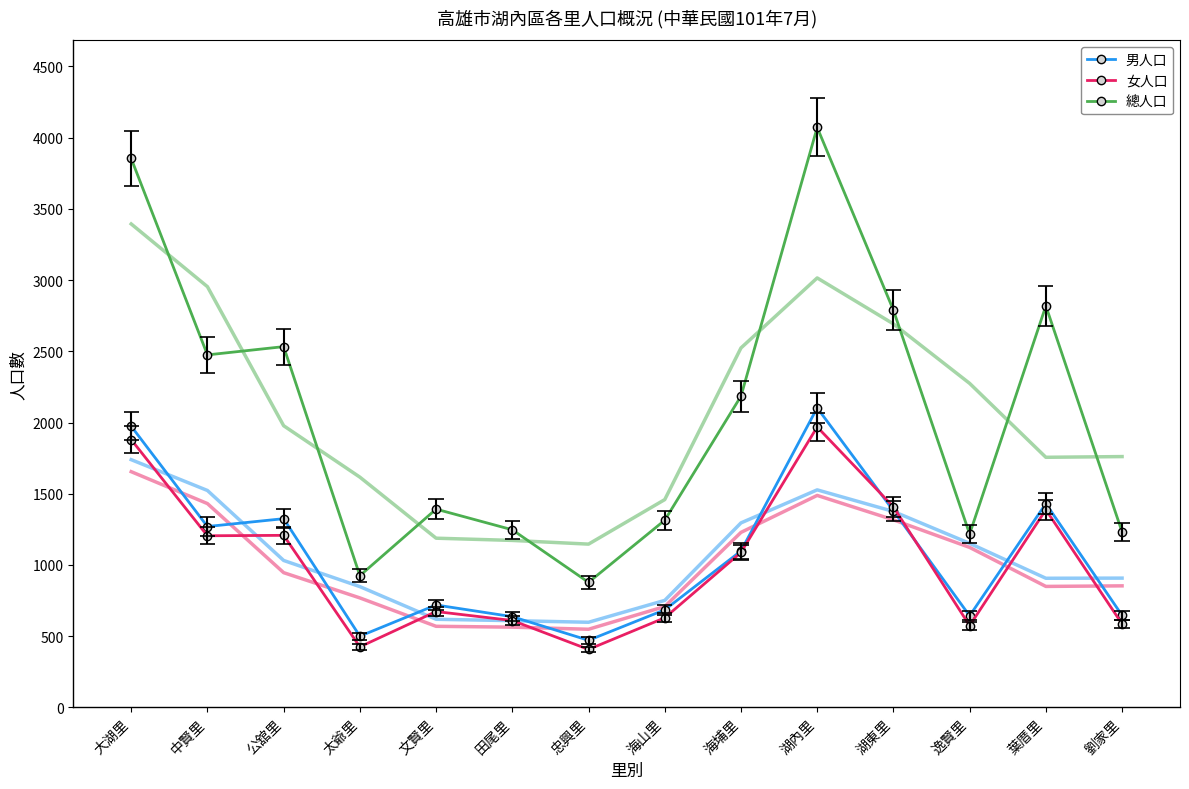

Count the number of data series in this chart.

3